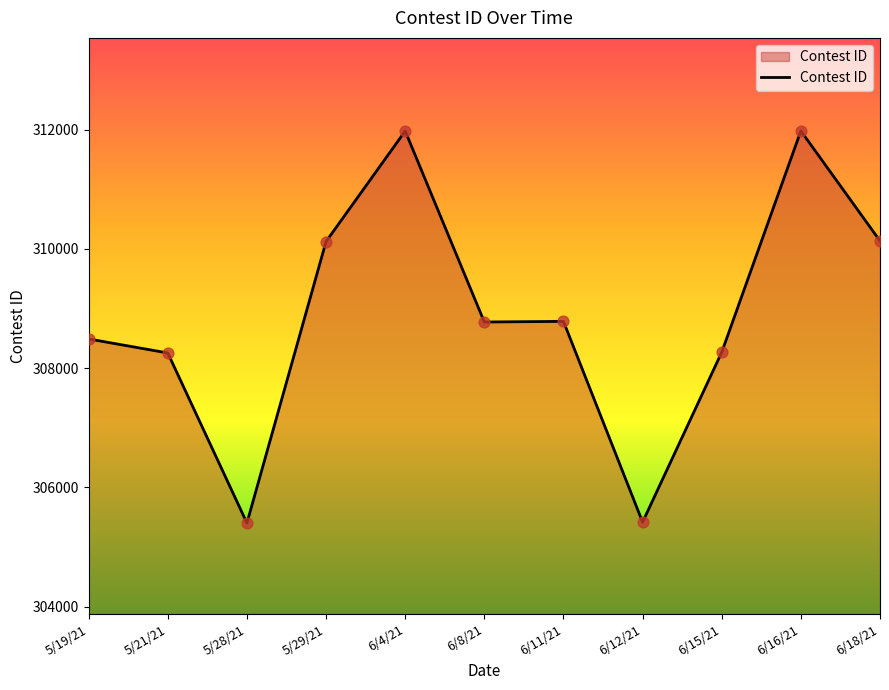

What is the change in value from 5/21/21 to 6/18/21?

+1879